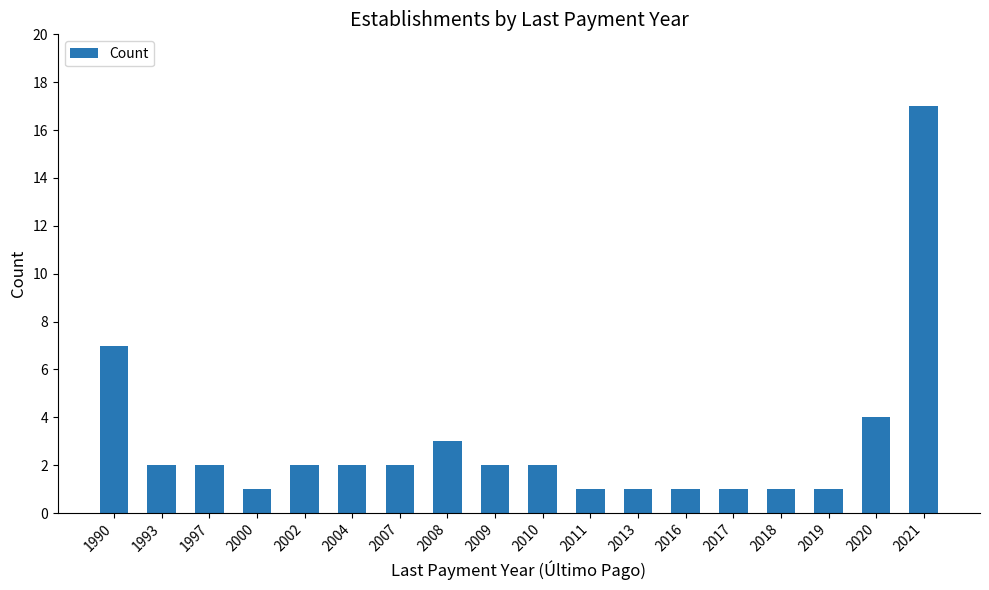

Where is the data nearest to the value 9?

1990